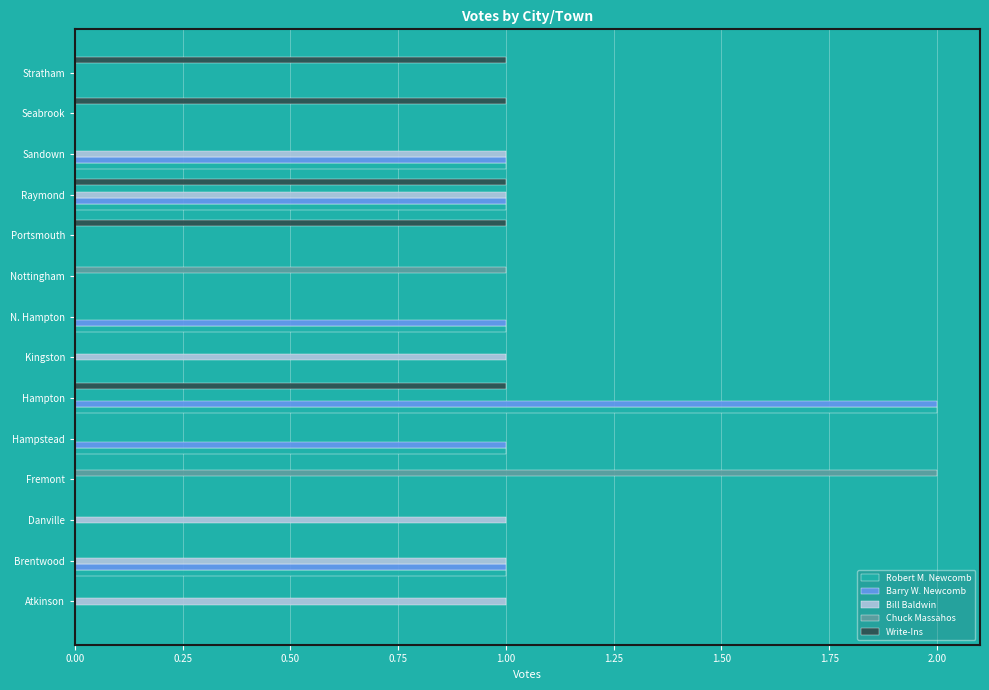

The Write-Ins series shows 0 at Atkinson. True or false?

True